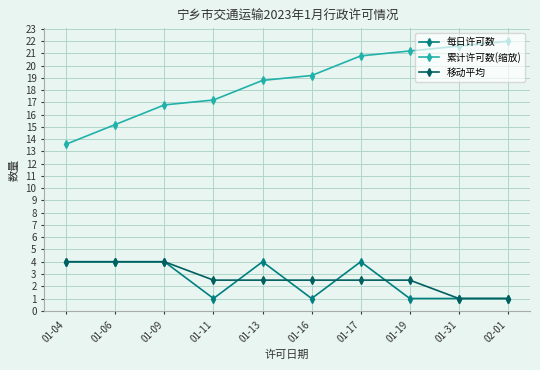

Reading left to right, transcribe all the data shown in this chart.

每日许可数: 01-04=4.0	01-06=4.0	01-09=4.0	01-11=1.0	01-13=4.0	01-16=1.0	01-17=4.0	01-19=1.0	01-31=1.0	02-01=1.0
累计许可数(缩放): 01-04=13.6	01-06=15.2	01-09=16.8	01-11=17.2	01-13=18.8	01-16=19.2	01-17=20.8	01-19=21.2	01-31=21.6	02-01=22.0
移动平均: 01-04=4.0	01-06=4.0	01-09=4.0	01-11=2.5	01-13=2.5	01-16=2.5	01-17=2.5	01-19=2.5	01-31=1.0	02-01=1.0